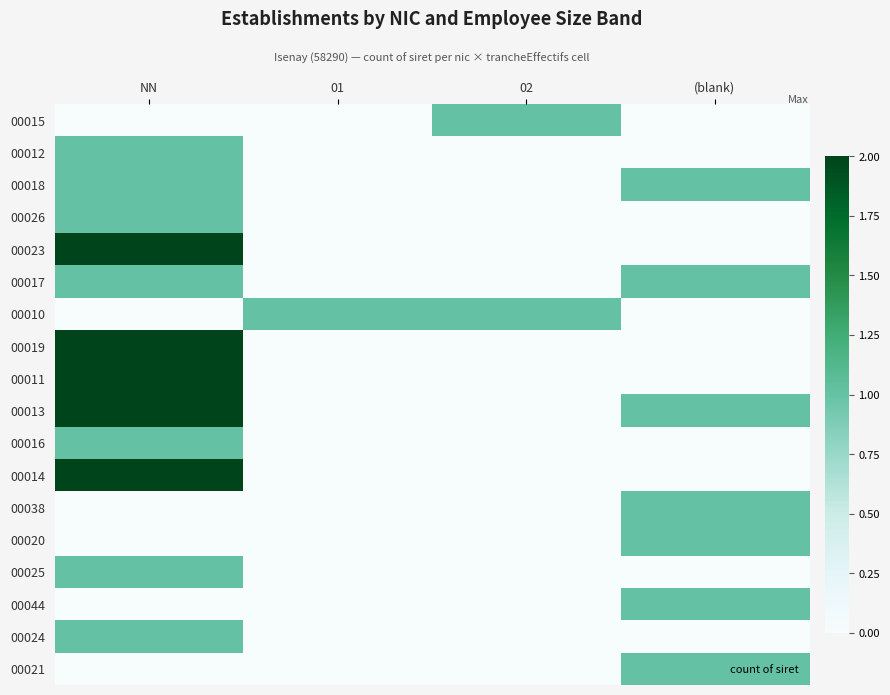

What is the total value across all series at 02?

2